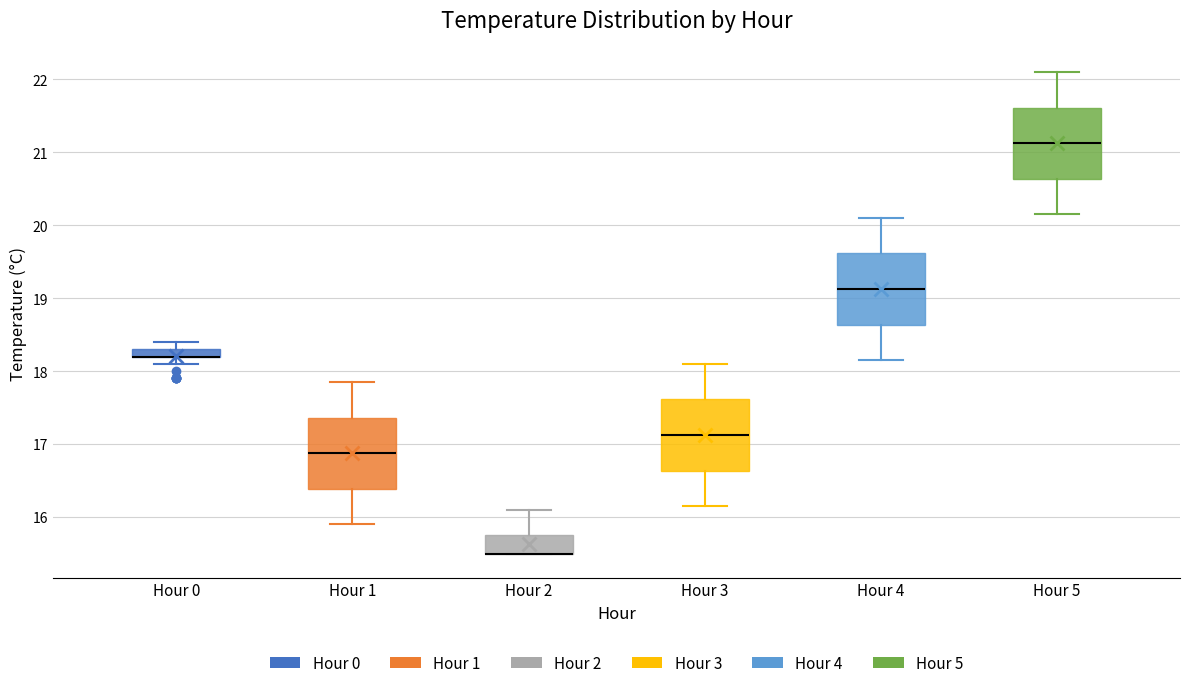

Where does the upper whisker of the box for Hour 5 end on the y-axis? The values are not printed on the chart, so give them approximately, as read against the axis.

22.1